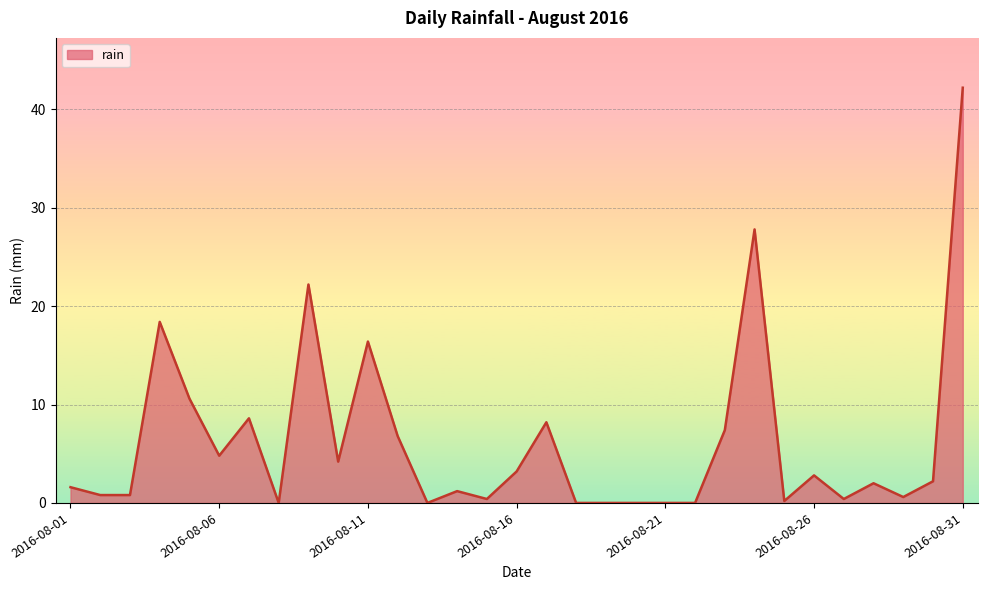

What is the maximum value shown in the chart?

42.2